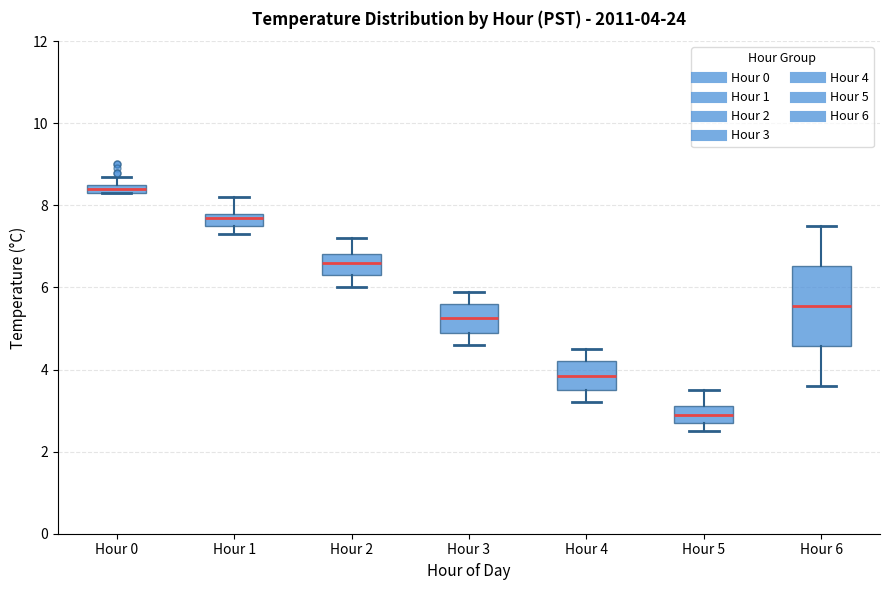

Comparing the boxes themselves (not the whiskers), which one is the tallest?

Hour 6